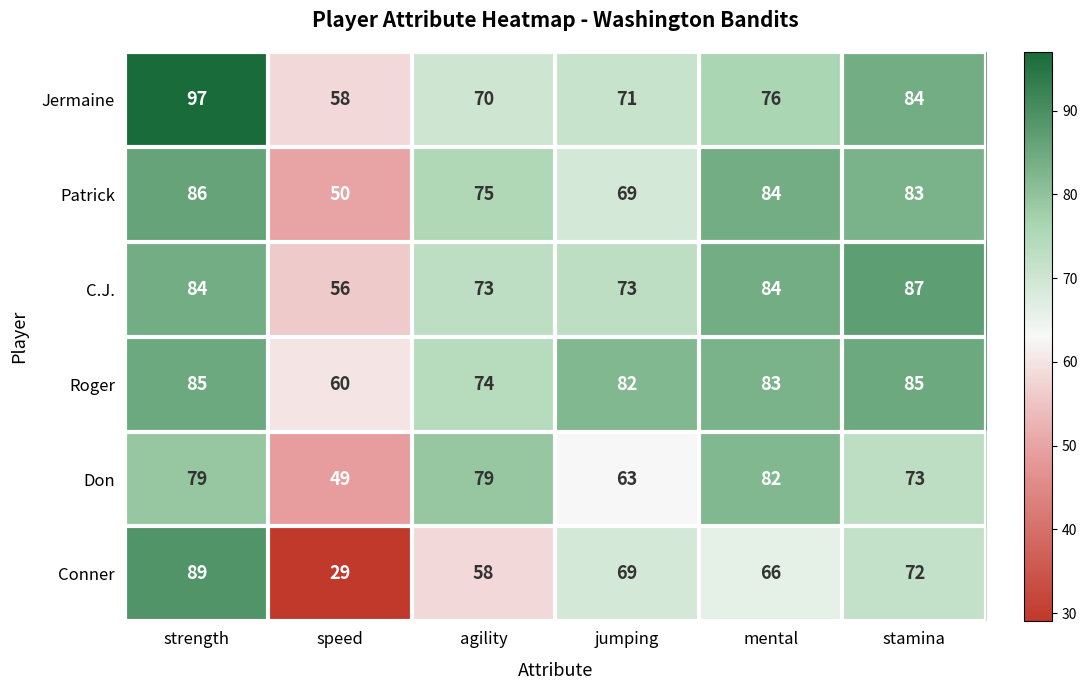

The Conner series shows 14 at speed. True or false?

False